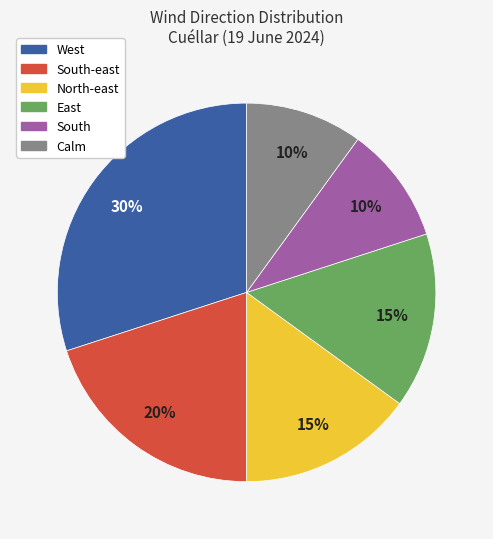

What is the largest slice in the pie chart?

West